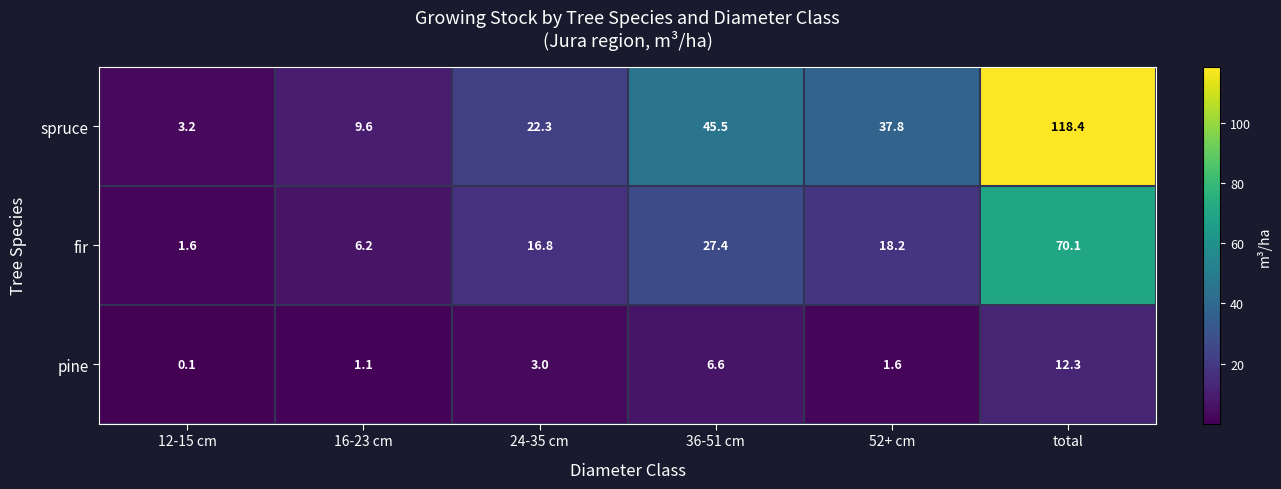

Reading left to right, what are all the values shown in this chart?

spruce: 3.2	9.6	22.3	45.5	37.8	118.4
fir: 1.6	6.2	16.8	27.4	18.2	70.1
pine: 0.1	1.1	3.0	6.6	1.6	12.3